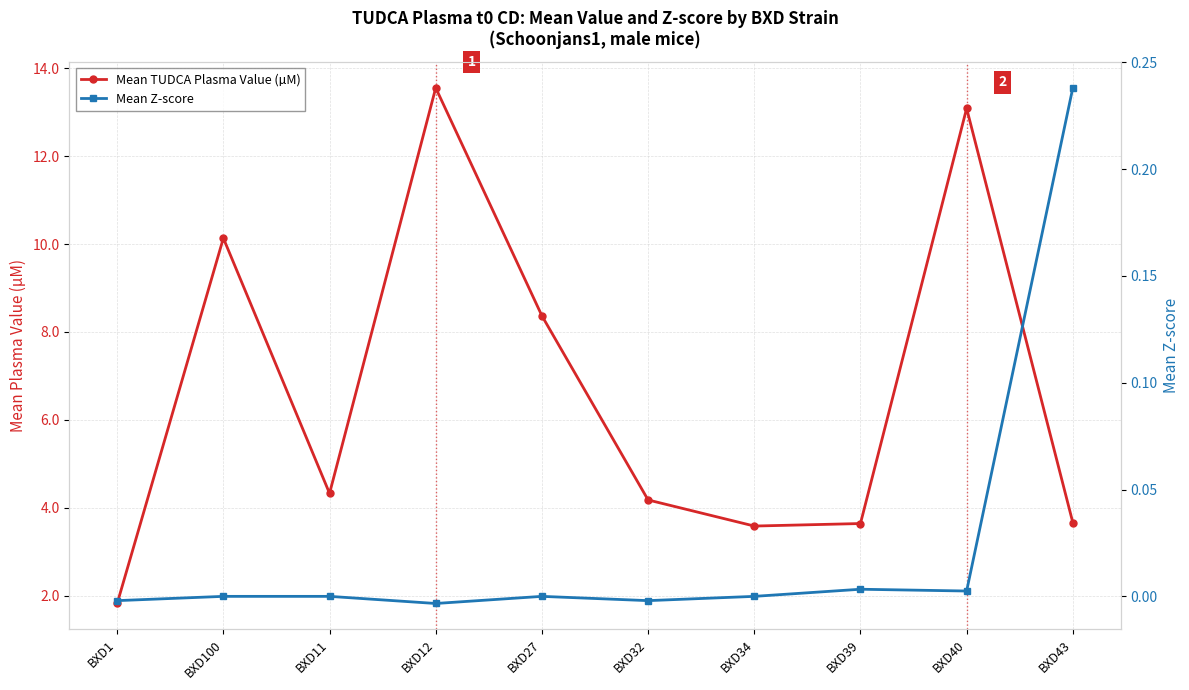

What position from the right is BXD11?

8